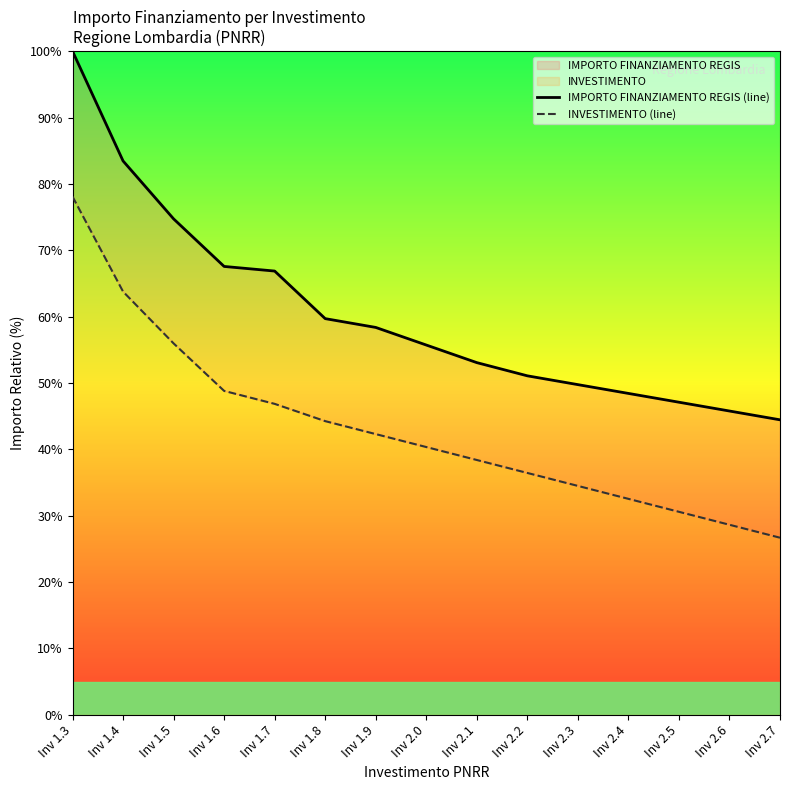

How many lines are shown in the chart?

2